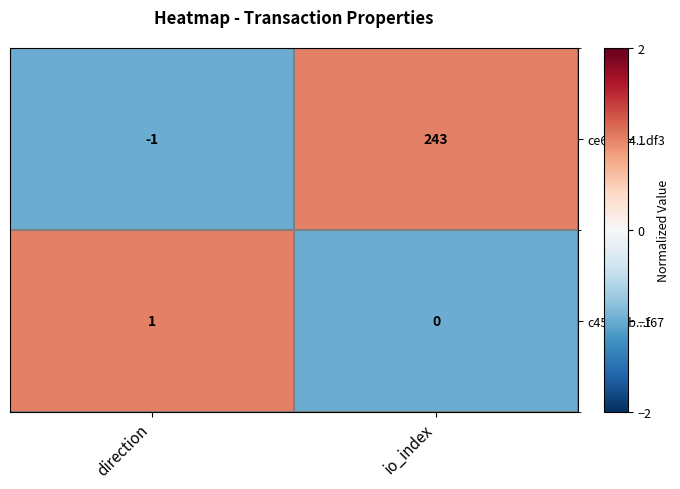

What is the sum of the ce66b54...df3 values at direction and io_index?

242